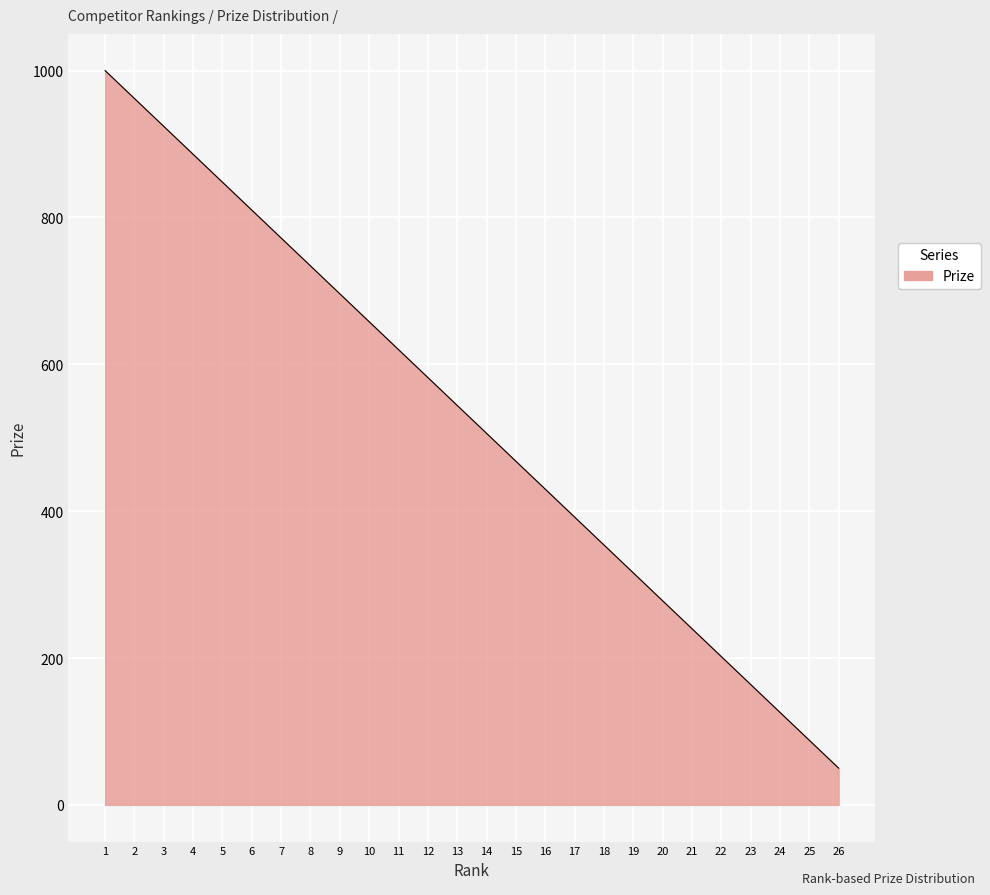

At which category does the chart reach its minimum across all series?

26